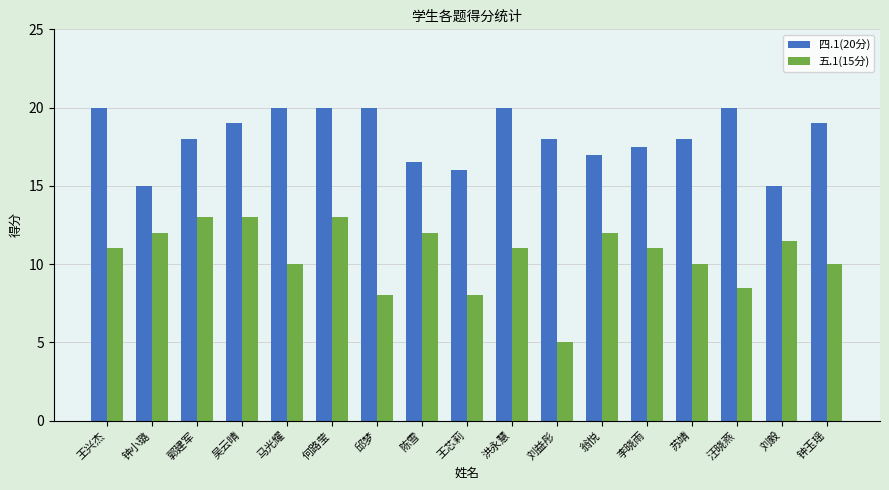

The value of 五.1(15分) at 吴云晴 is 13.0. True or false?

True